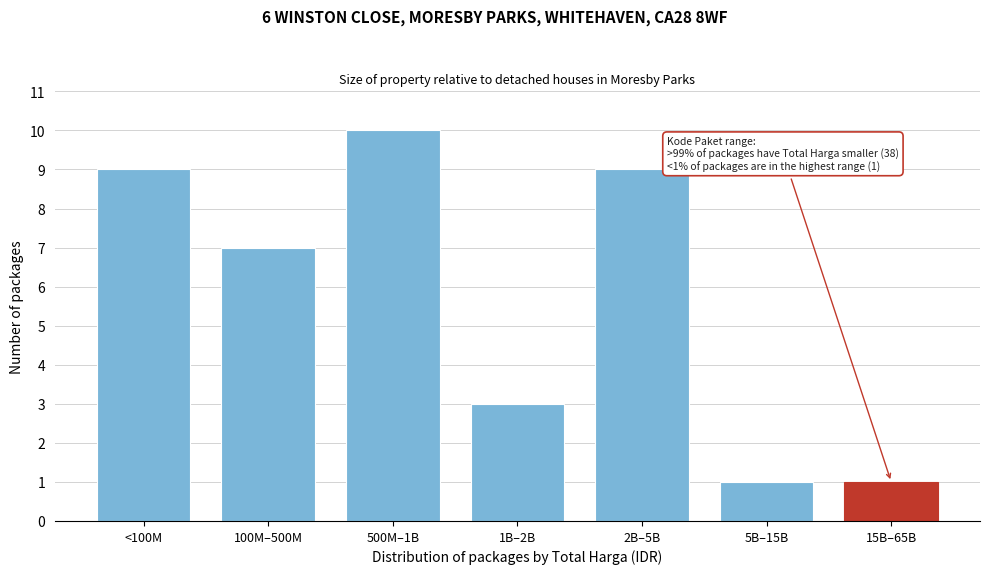

Reading left to right, list all the values displayed in this chart.

9	7	10	3	9	1	1